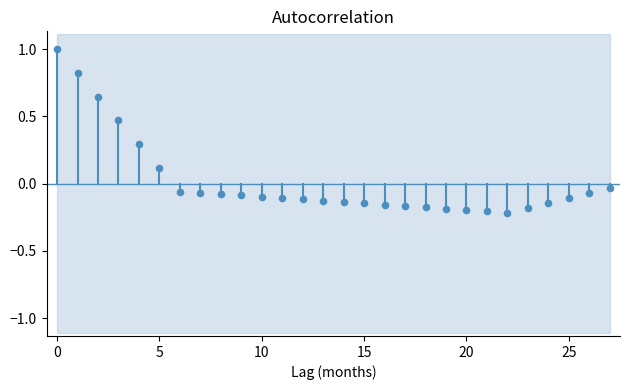

What is the range of Y values (max minus min)?

1.2